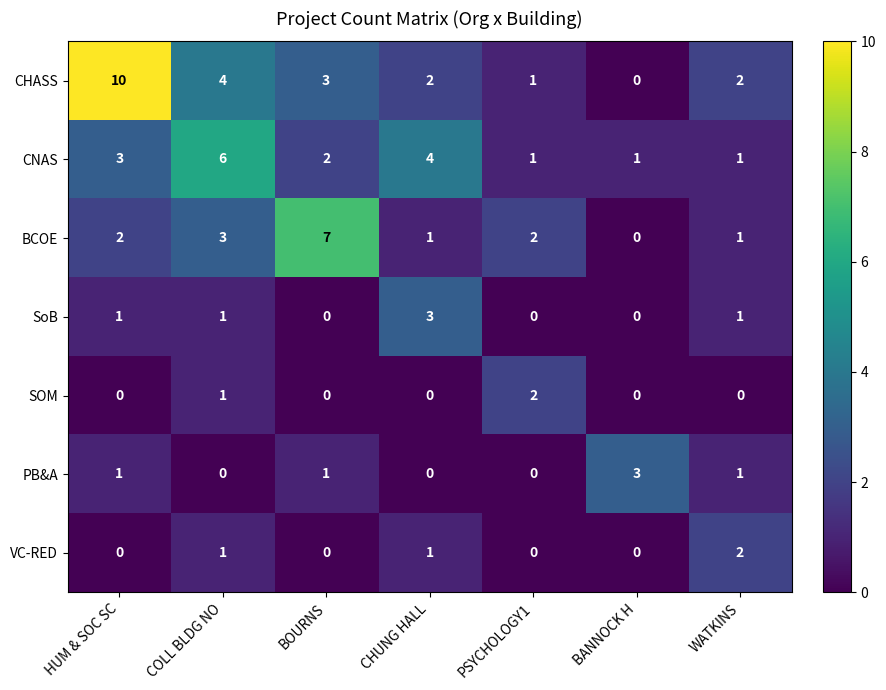

Which series has the largest range (max minus min)?

CHASS